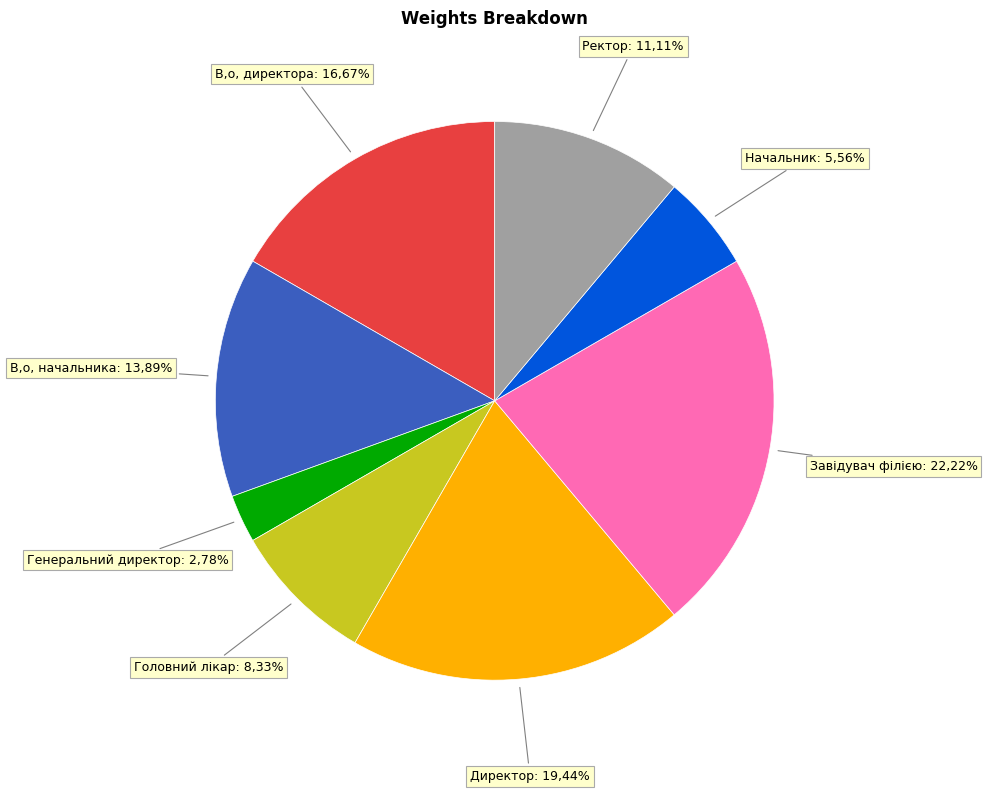

How many slices are in this pie chart?

8